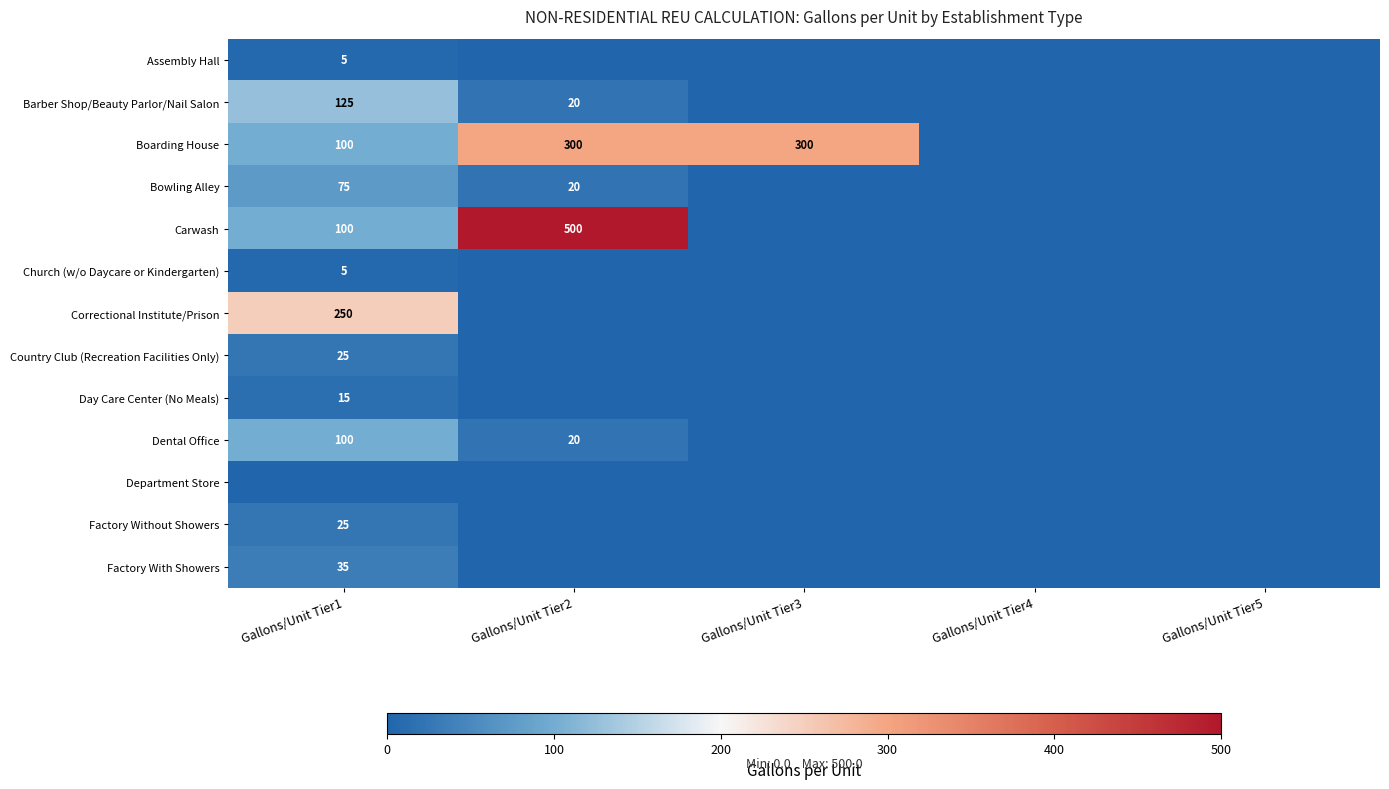

True or false: Carwash has a value of 162 at Gallons/Unit Tier2.

False